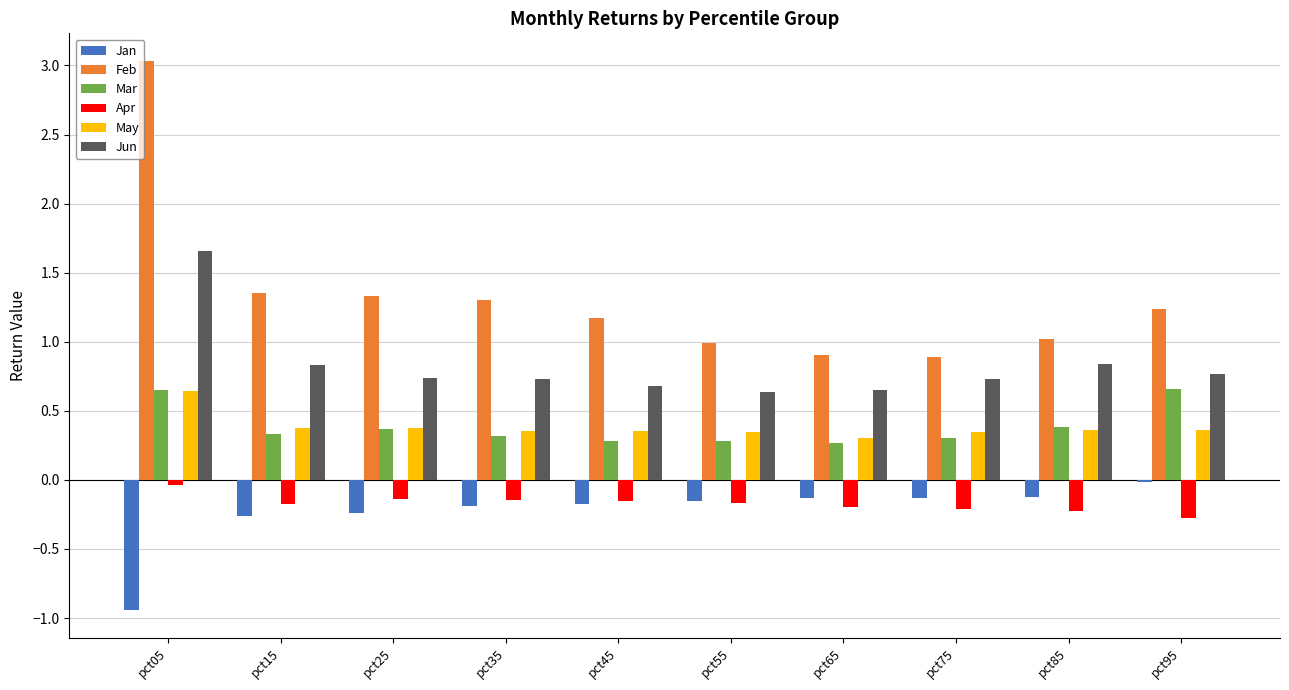

What is the total value across all series at pct55?

1.9